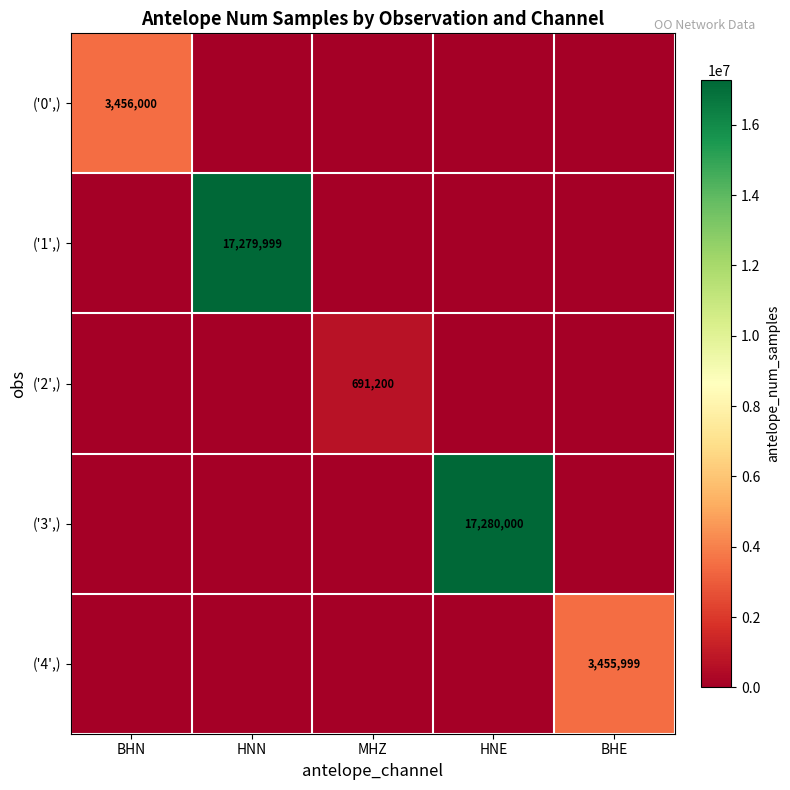

Rank the series by their maximum value, from lowest to highest.

('2',), ('4',), ('0',), ('1',), ('3',)